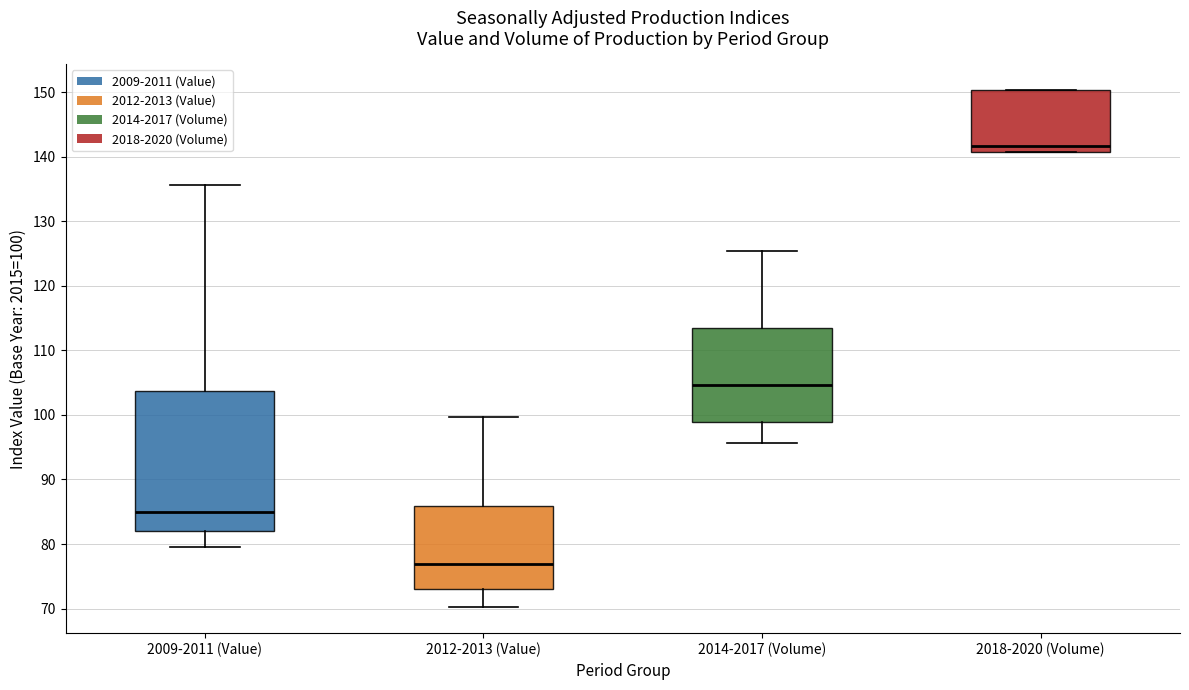

Reading left to right, read every box against the y-axis: the position of its median line, the range the box covers, and the ends of its whiskers. The values are not printed on the chart, so give them approximately, as read against the axis.

2009-2011 (Value): median 85, box 82 to 104, whiskers 80 to 136
2012-2013 (Value): median 77, box 73 to 86, whiskers 70 to 100
2014-2017 (Volume): median 105, box 99 to 113, whiskers 96 to 125
2018-2020 (Volume): median 142, box 141 to 150, whiskers 141 to 150